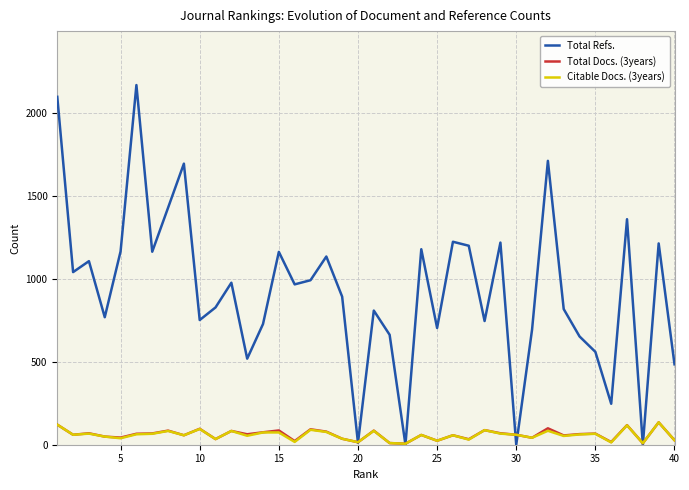

Which series has the largest total across all categories?

Total Refs.